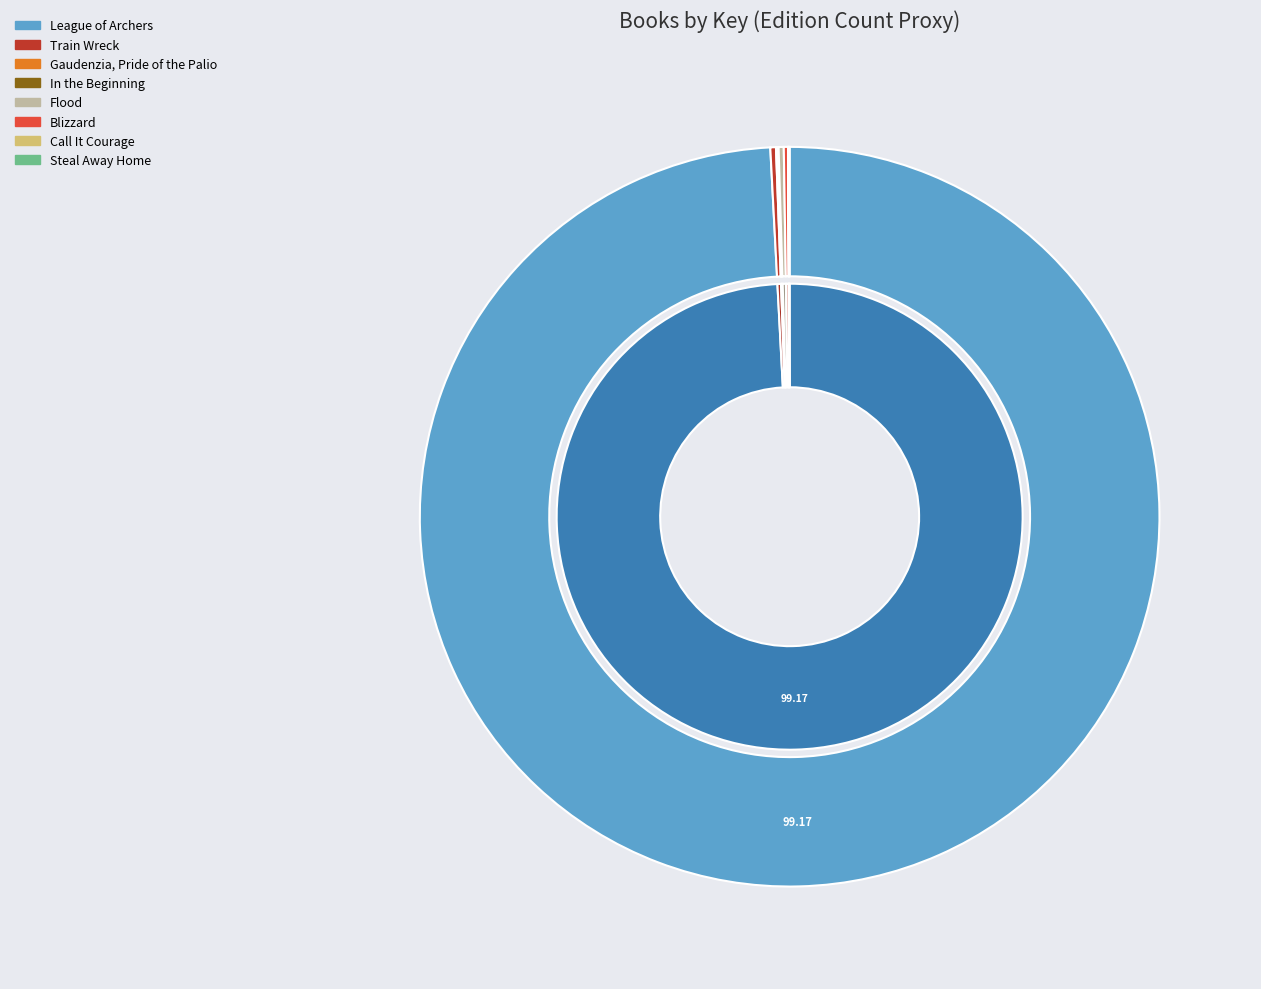

The Call It Courage slice represents 0% of the pie. True or false?

True